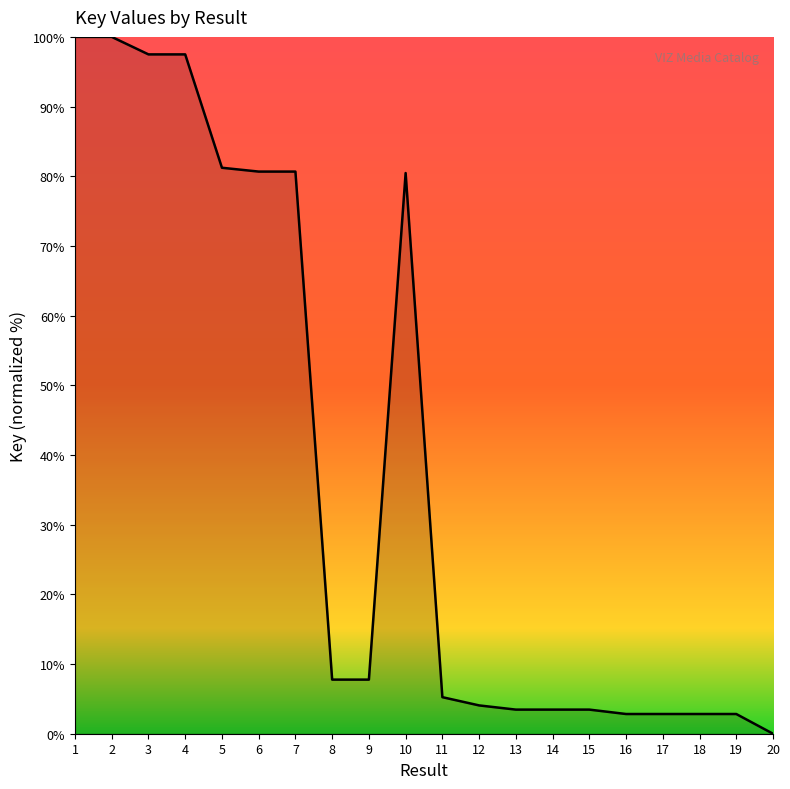

The value at 3 is 151.1. True or false?

False